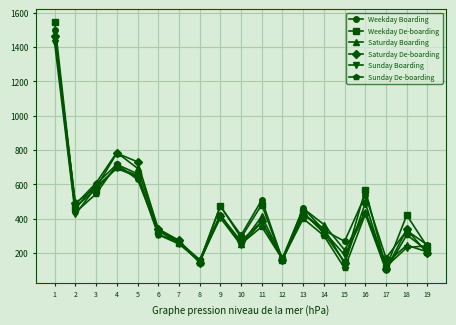

The value of Saturday De-boarding at 18 is 128.3. True or false?

False